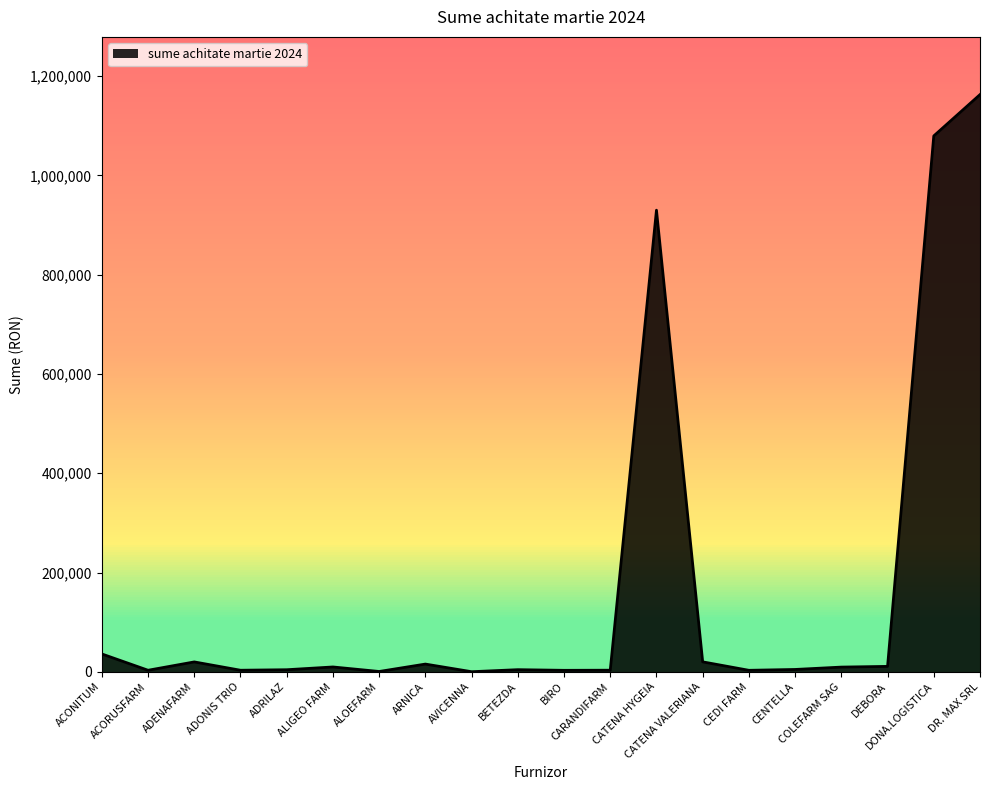

What is the difference between the maximum and minimum values?

1162516.3